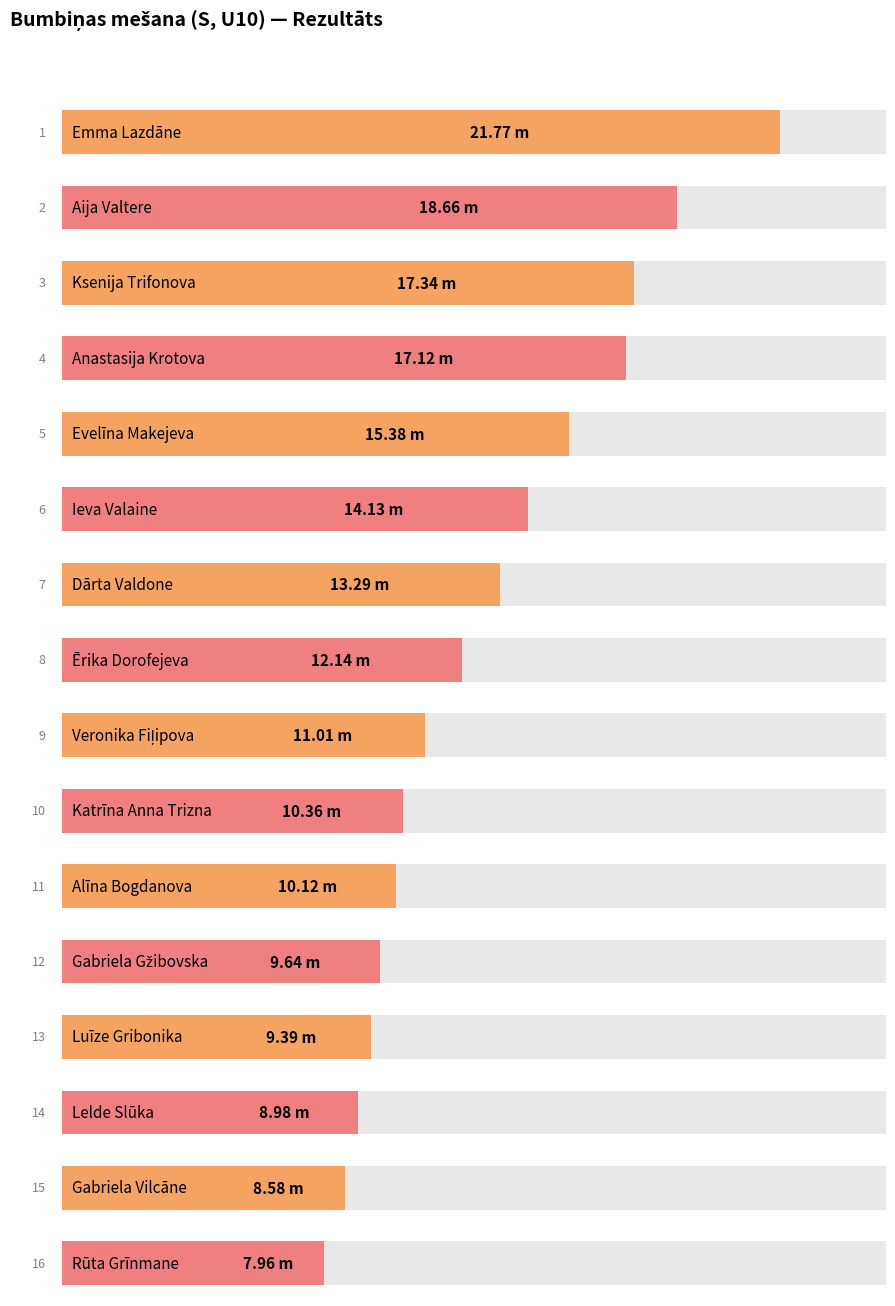

True or false: the data shows 17.1 at Anastasija Krotova.

True